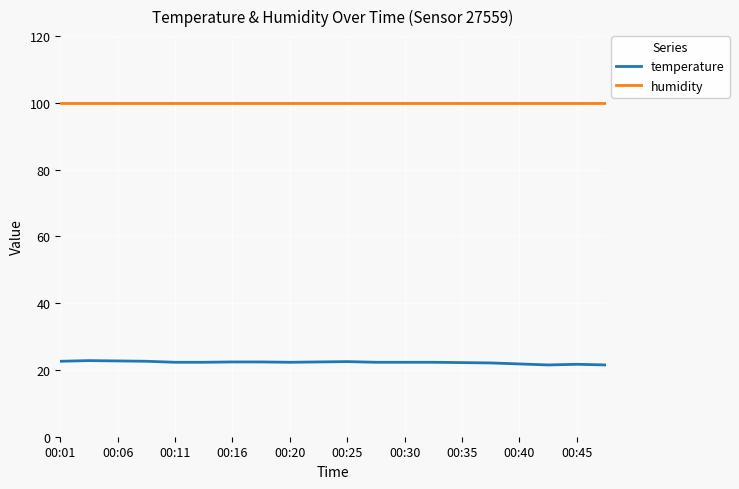

What is the smallest value displayed?

21.5